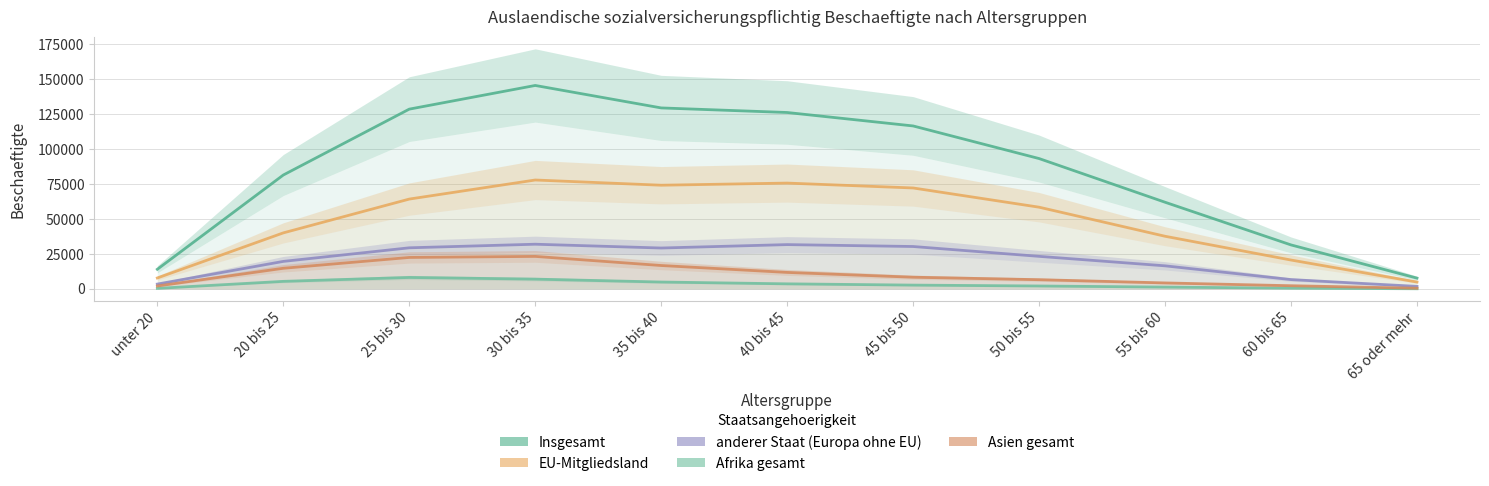

What is the sum of all anderer Staat (Europa ohne EU) values?

224206